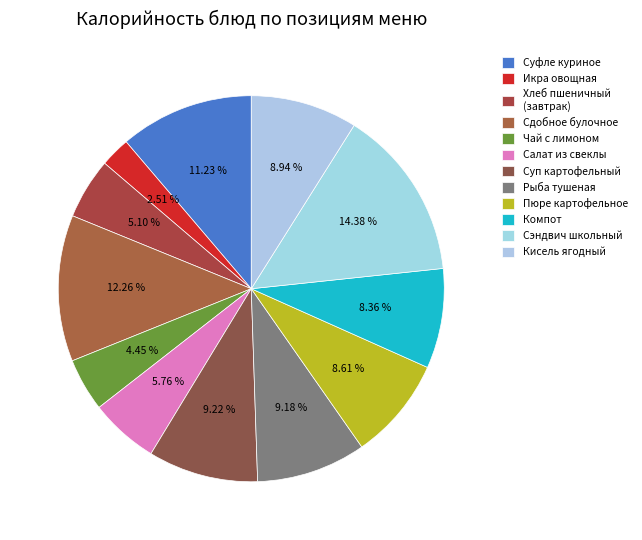

How many segments does this pie chart have?

12